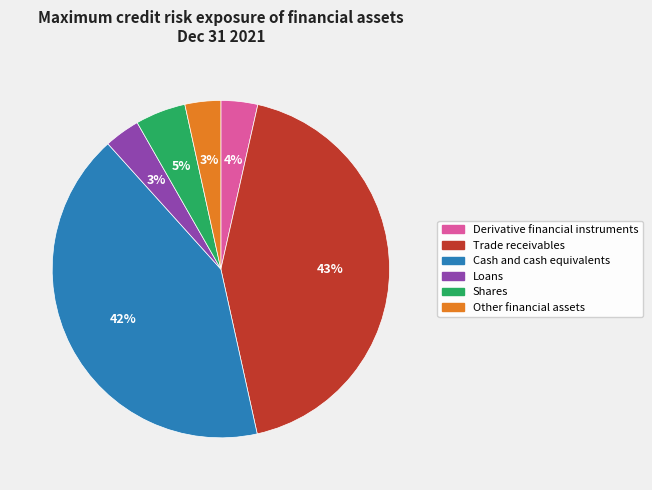

To the nearest percent, what is the combined percentage of Trade receivables and Loans?

46%